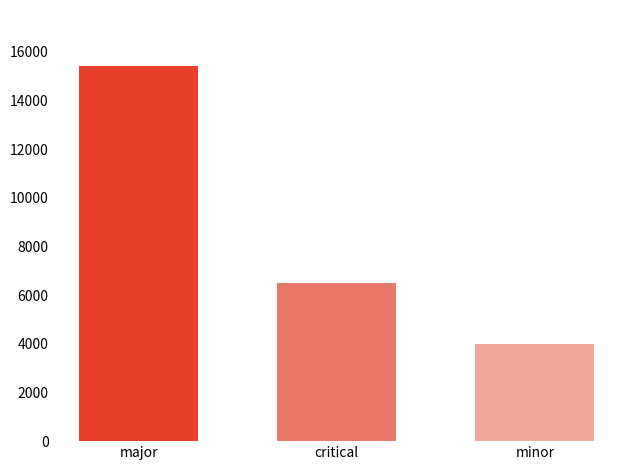

Reading right to left, list all the values displayed in this chart.

minor=3979	critical=6511	major=15401